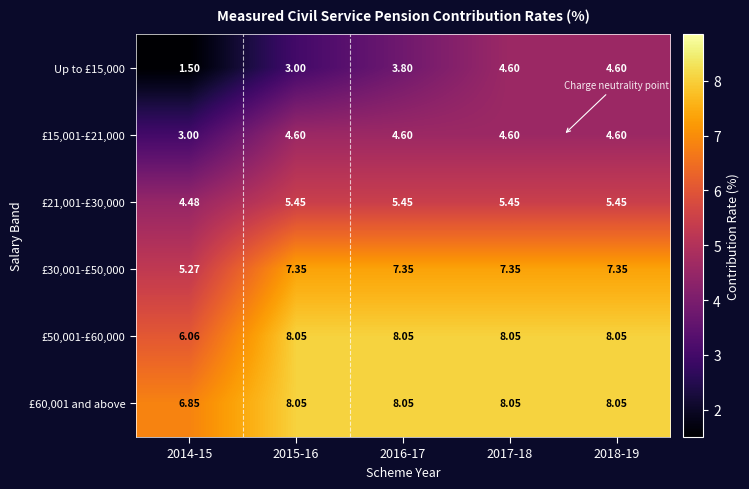

Is the value of £60,001 and above at 2018-19 greater than the value of £15,001-£21,000 at 2014-15?

Yes